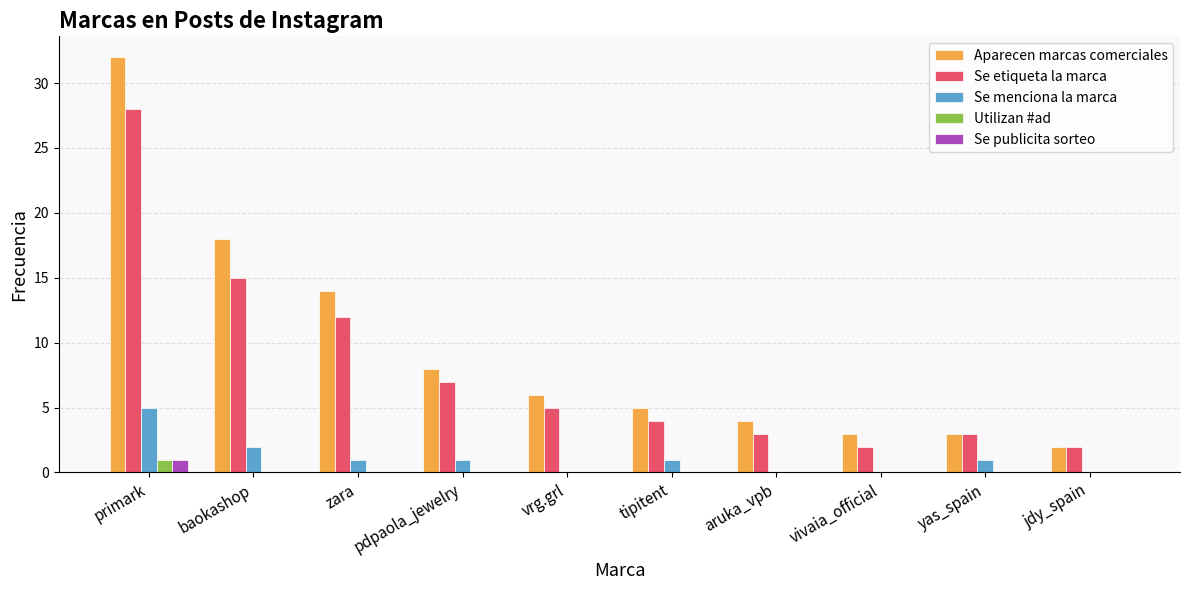

What is the greatest value displayed?

32